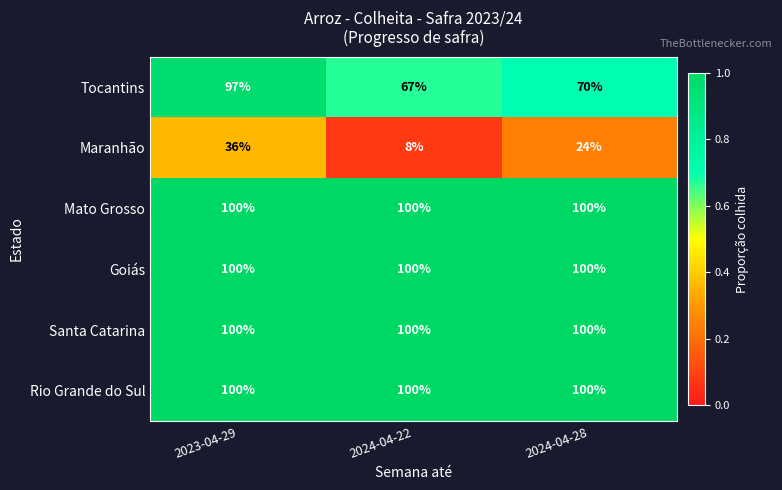

Reading right to left, list all the values displayed in this chart.

Tocantins: 70	67	97
Maranhão: 24	8	36
Mato Grosso: 100	100	100
Goiás: 100	100	100
Santa Catarina: 100	100	100
Rio Grande do Sul: 100	100	100